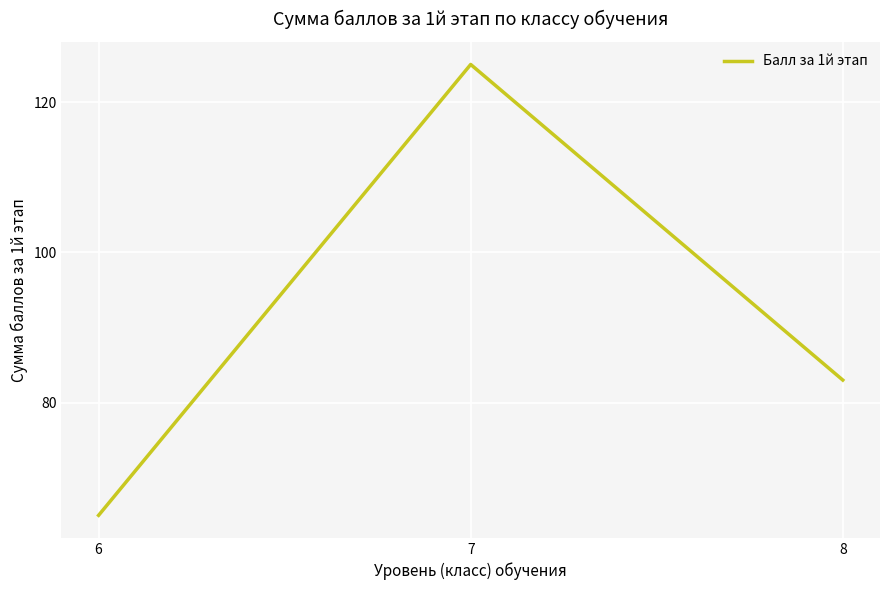

What is the difference between the values at 7 and 6?

60